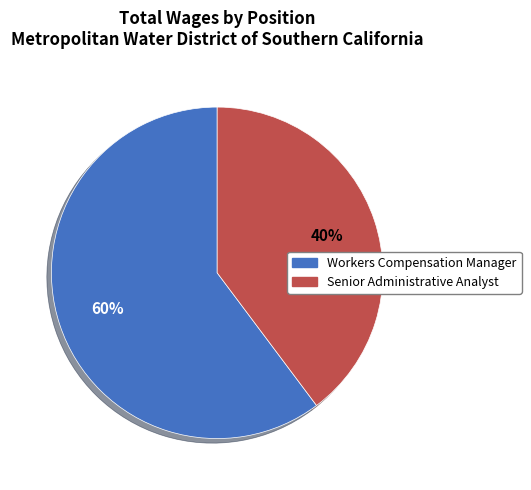

Approximately how many times larger is the value at Workers Compensation Manager compared to Senior Administrative Analyst?

1.5